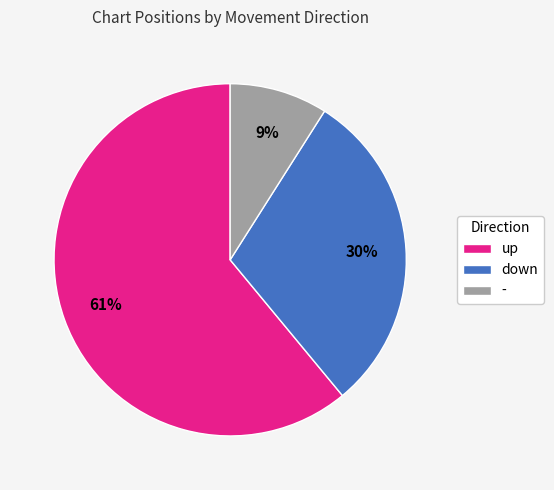

To the nearest percent, what portion does - represent?

9%